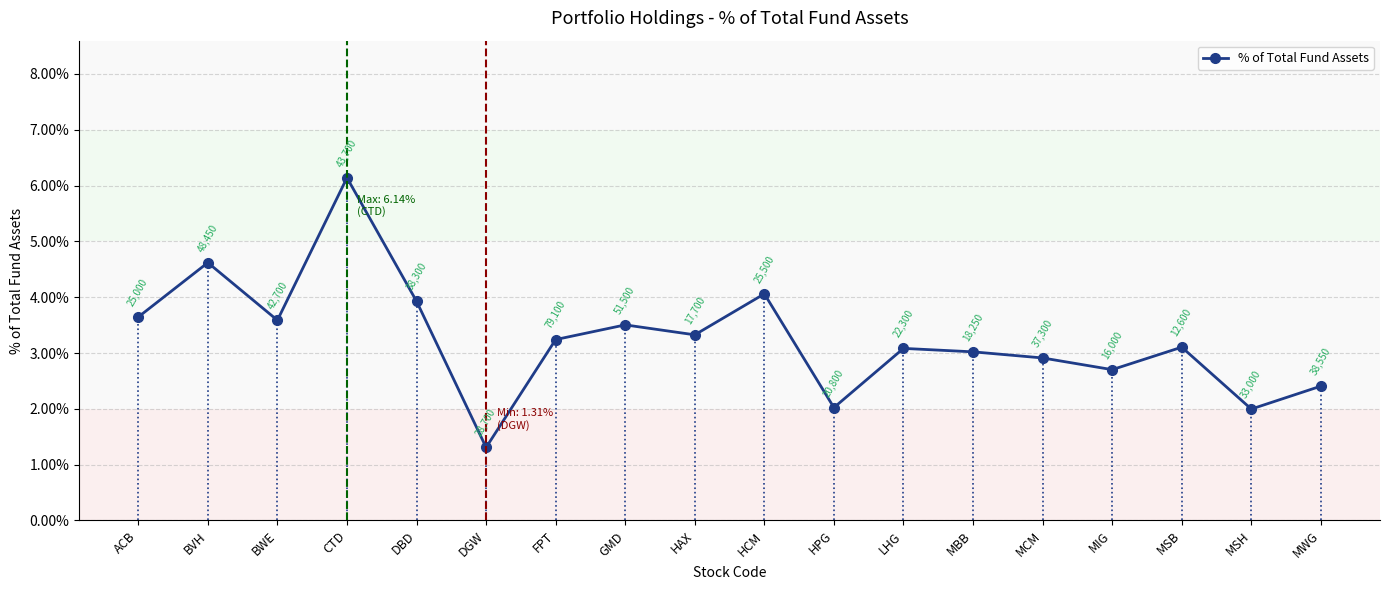

Which has a higher value, GMD or MBB?

GMD